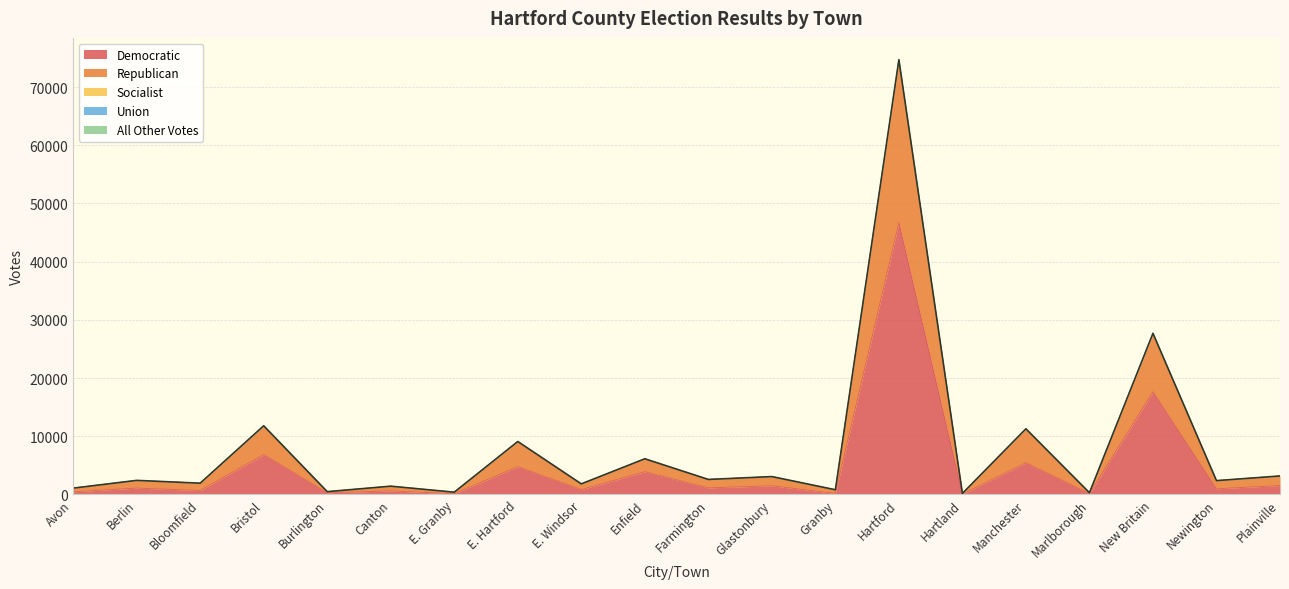

Which category has the lowest value in the Union series?

Hartland